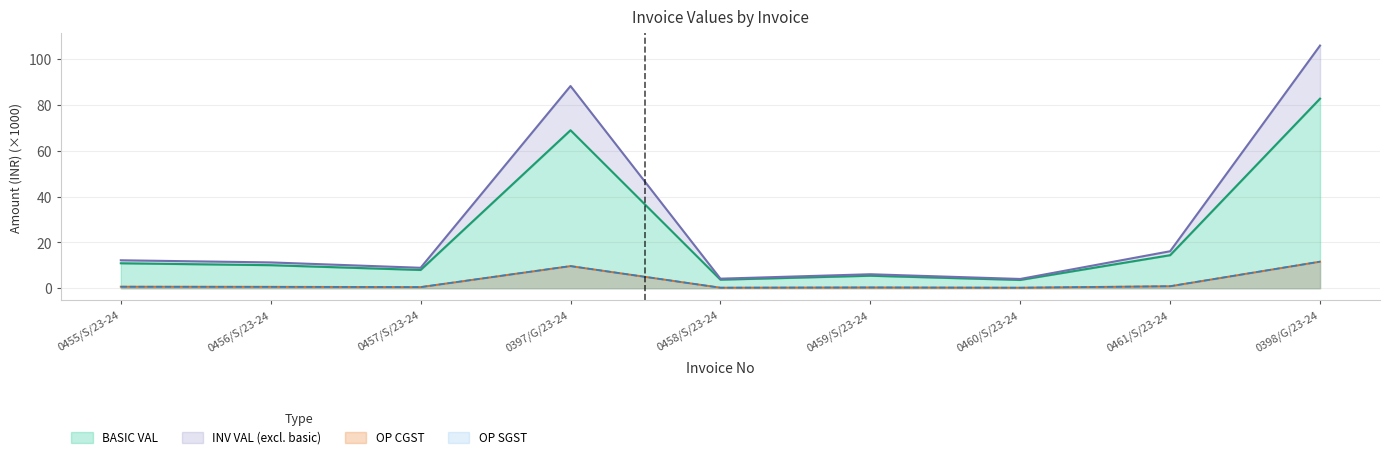

Reading left to right, transcribe all the data shown in this chart.

BASIC VAL: 0455/S/23-24=10.9	0456/S/23-24=10.0	0457/S/23-24=8.0	0397/G/23-24=68.9	0458/S/23-24=3.7	0459/S/23-24=5.4	0460/S/23-24=3.6	0461/S/23-24=14.4	0398/G/23-24=82.7
OP CGST: 0455/S/23-24=0.7	0456/S/23-24=0.6	0457/S/23-24=0.5	0397/G/23-24=9.6	0458/S/23-24=0.2	0459/S/23-24=0.3	0460/S/23-24=0.2	0461/S/23-24=0.9	0398/G/23-24=11.6
OP SGST: 0455/S/23-24=0.7	0456/S/23-24=0.6	0457/S/23-24=0.5	0397/G/23-24=9.6	0458/S/23-24=0.2	0459/S/23-24=0.3	0460/S/23-24=0.2	0461/S/23-24=0.9	0398/G/23-24=11.6
INV VAL: 0455/S/23-24=12.2	0456/S/23-24=11.2	0457/S/23-24=8.9	0397/G/23-24=88.2	0458/S/23-24=4.2	0459/S/23-24=6.1	0460/S/23-24=4.0	0461/S/23-24=16.1	0398/G/23-24=105.8